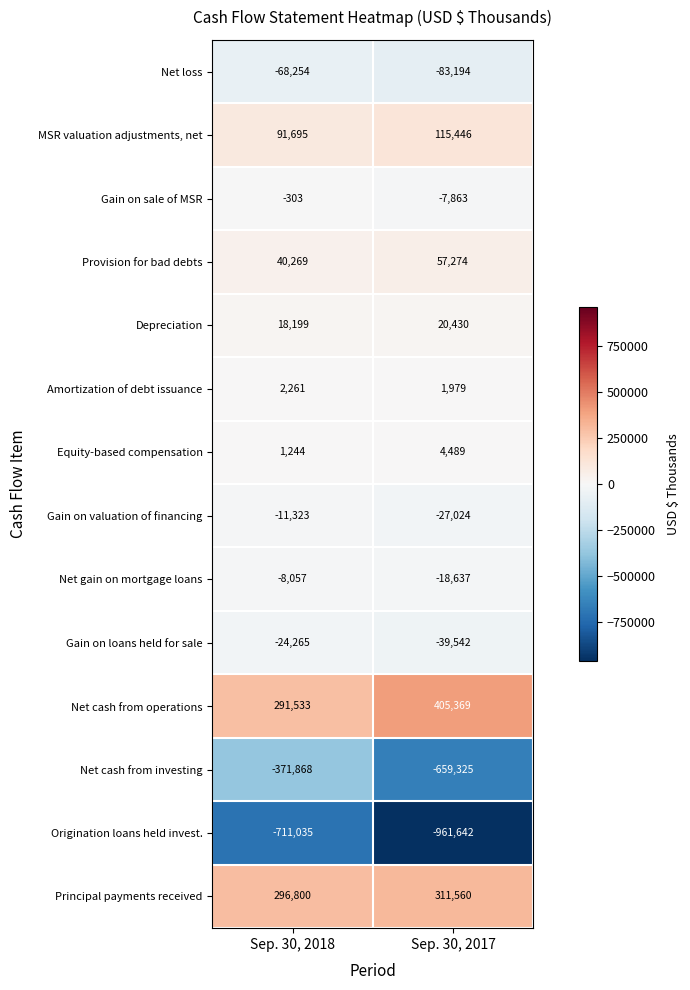

Count the number of data series in this chart.

14